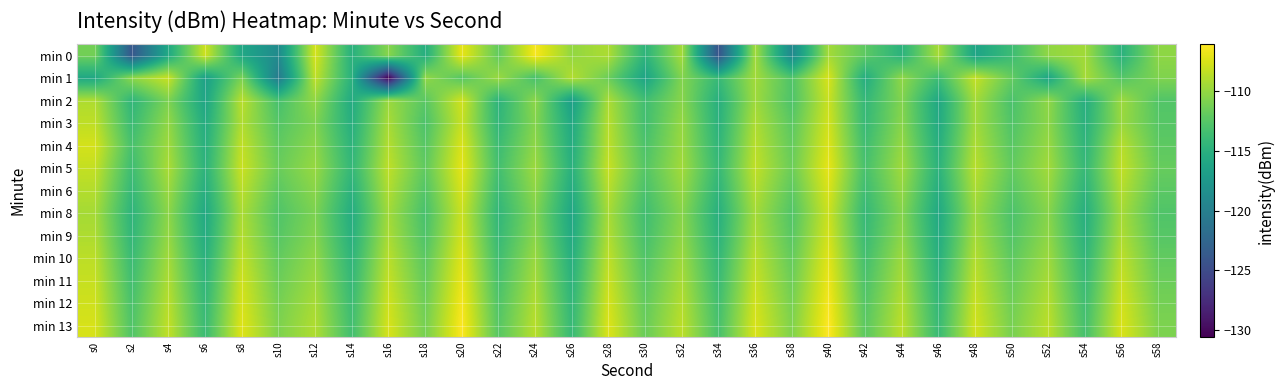

What is the total value across all series at s22?

-1472.6